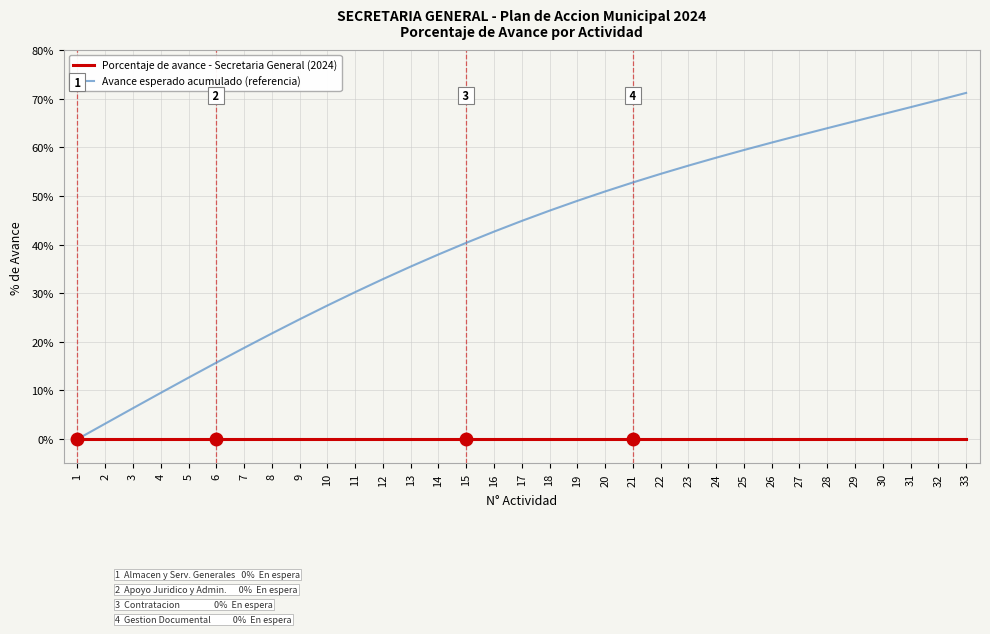

True or false: Avance esperado acumulado (referencia) has a value of 68.3 at 31.

True